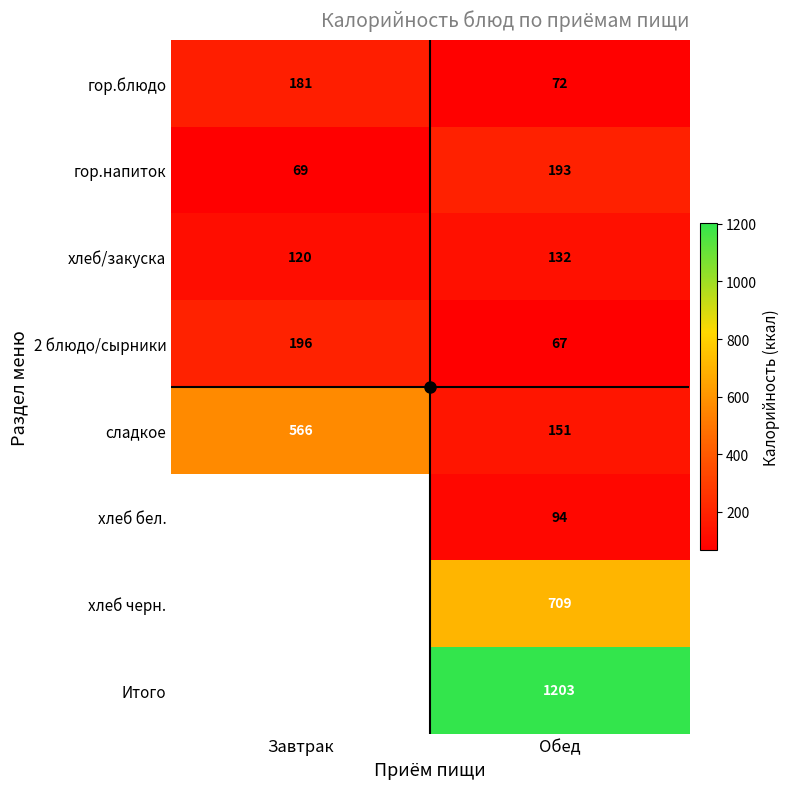

What is the total value across all series at Обед?

2621